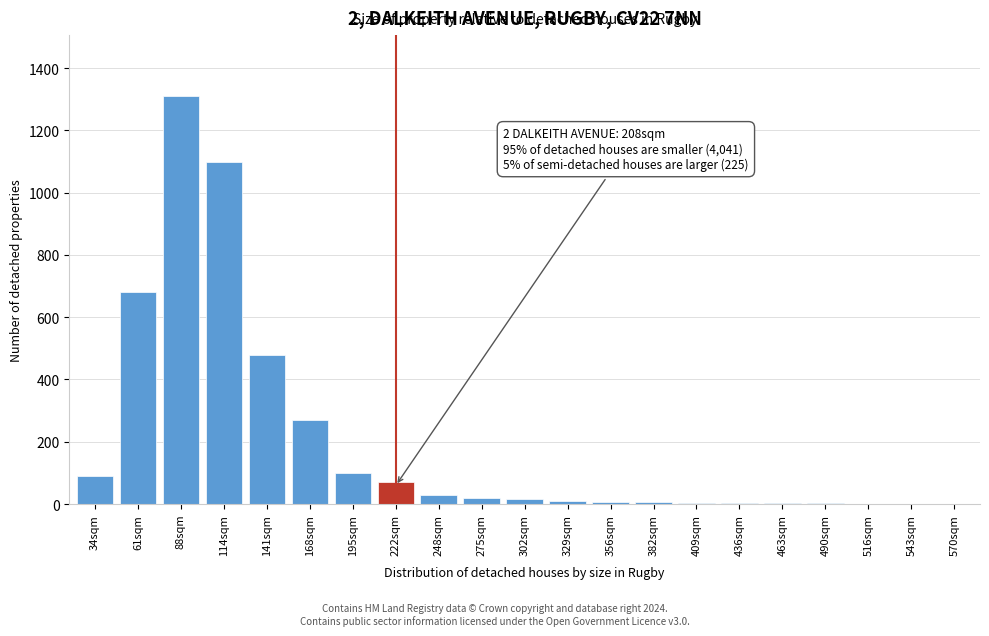

Between 141sqm and 195sqm, which is larger?

141sqm